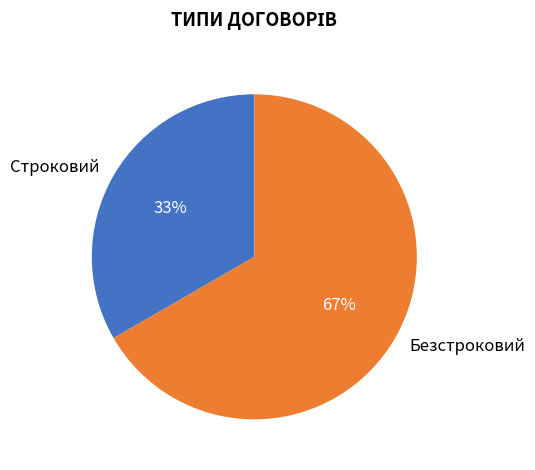

Rank the categories by value from lowest to highest.

Строковий, Безстроковий